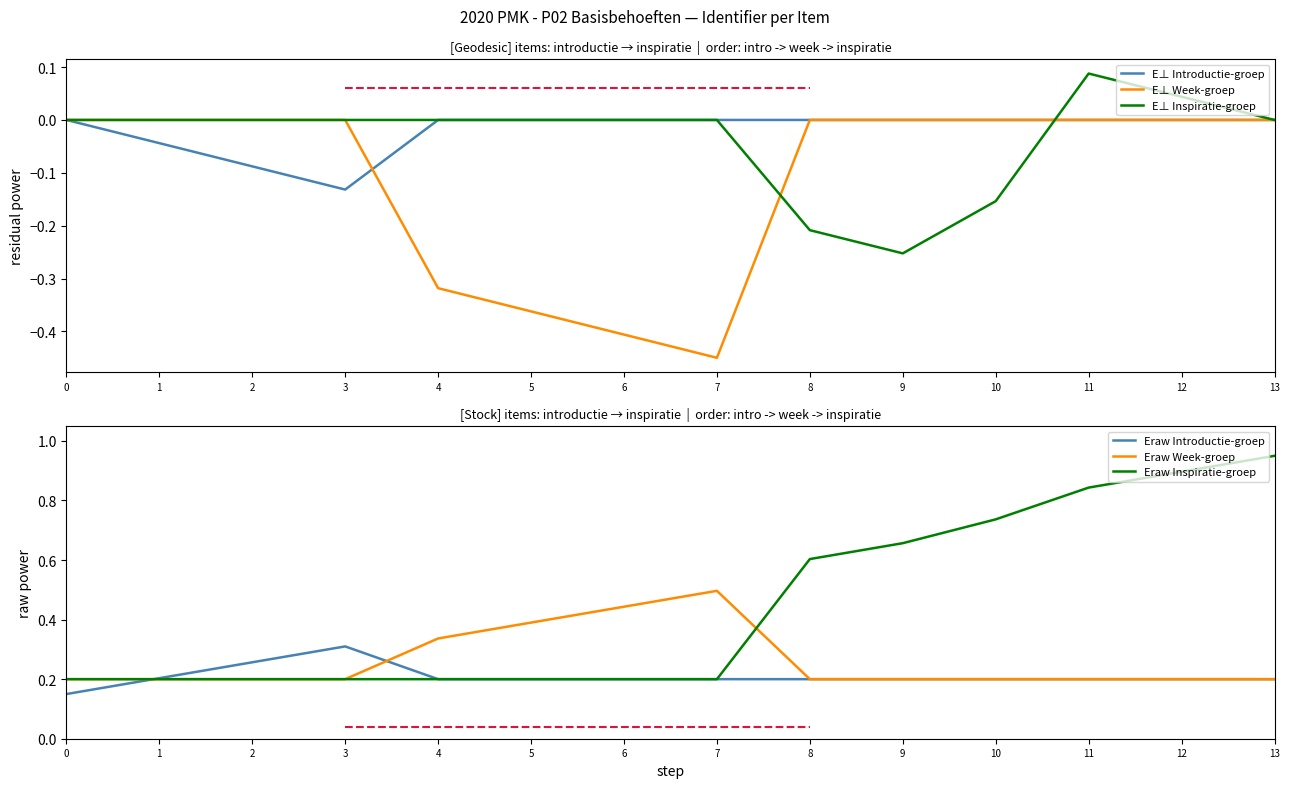

Is it true that Eraw Inspiratie-groep equals 0.2 at 0?

True